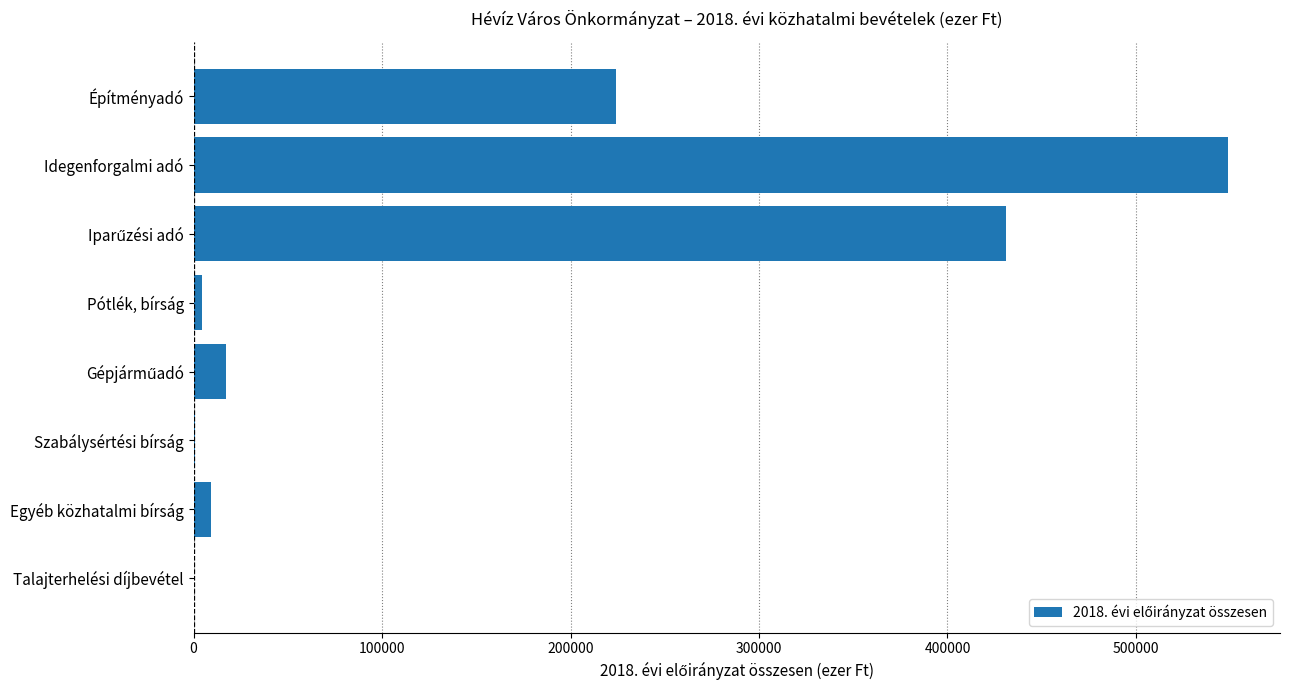

Which label corresponds to the largest value in the chart?

Idegenforgalmi adó